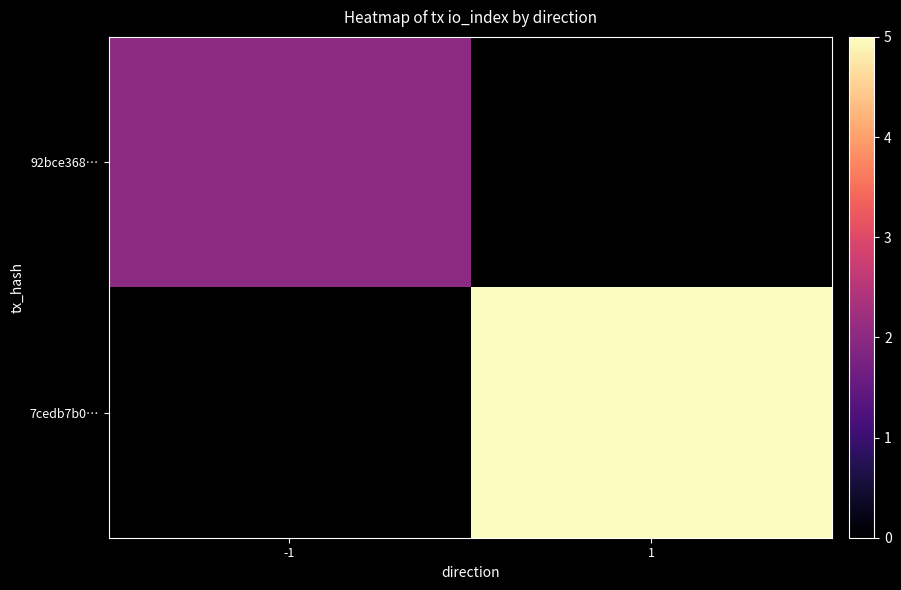

Which label corresponds to the largest value in the chart?

1